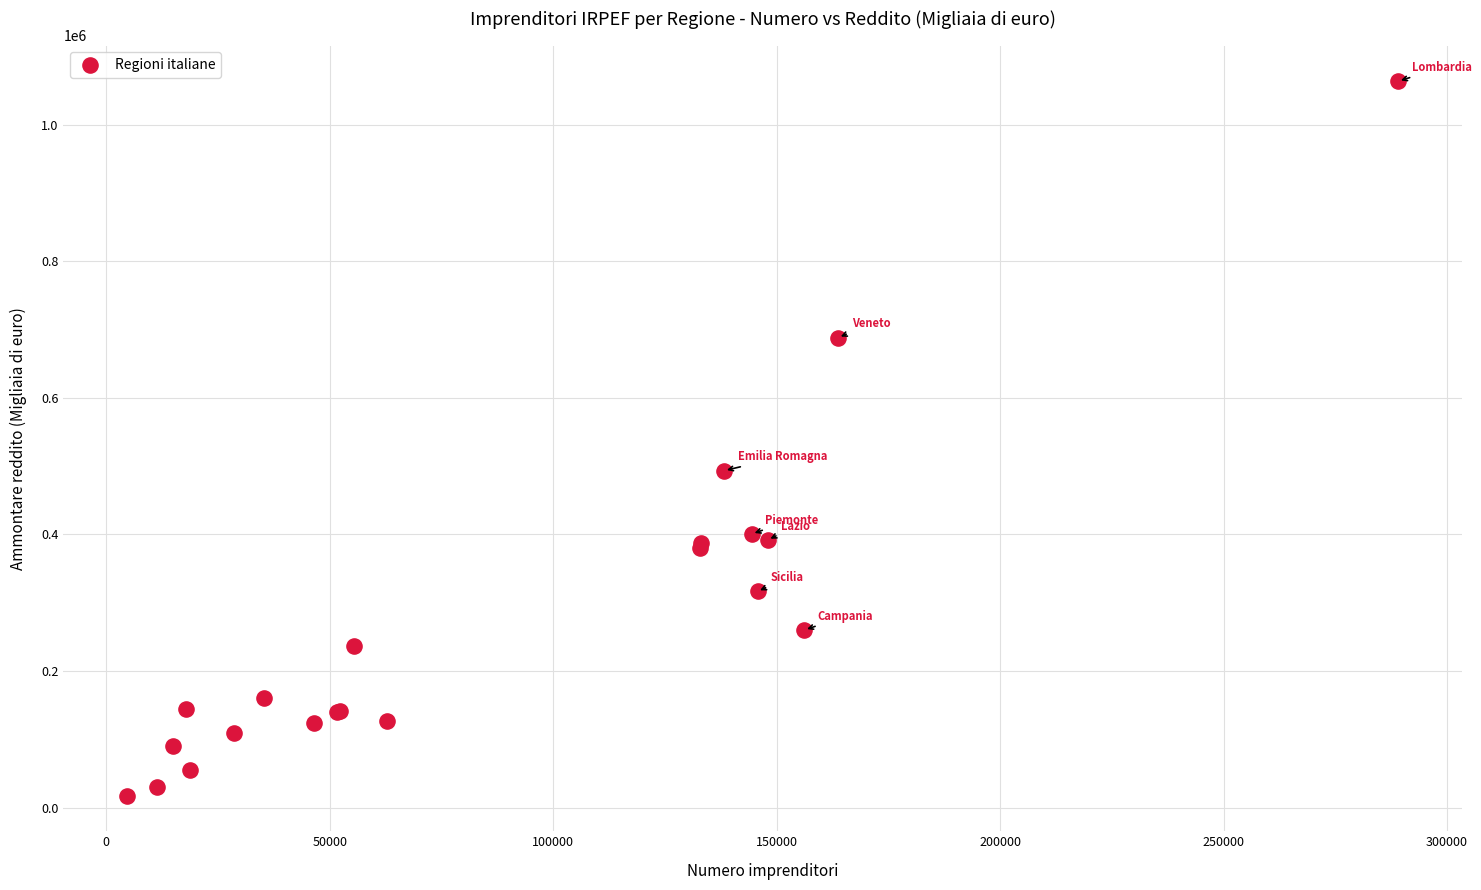

What Y value in the scatter plot is closest to 540568?

493335